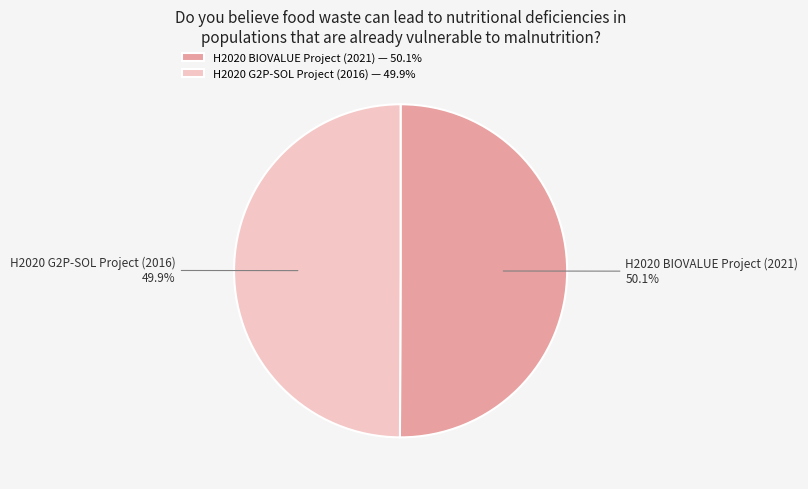

The H2020 G2P-SOL Project (2016) slice represents 41% of the pie. True or false?

False